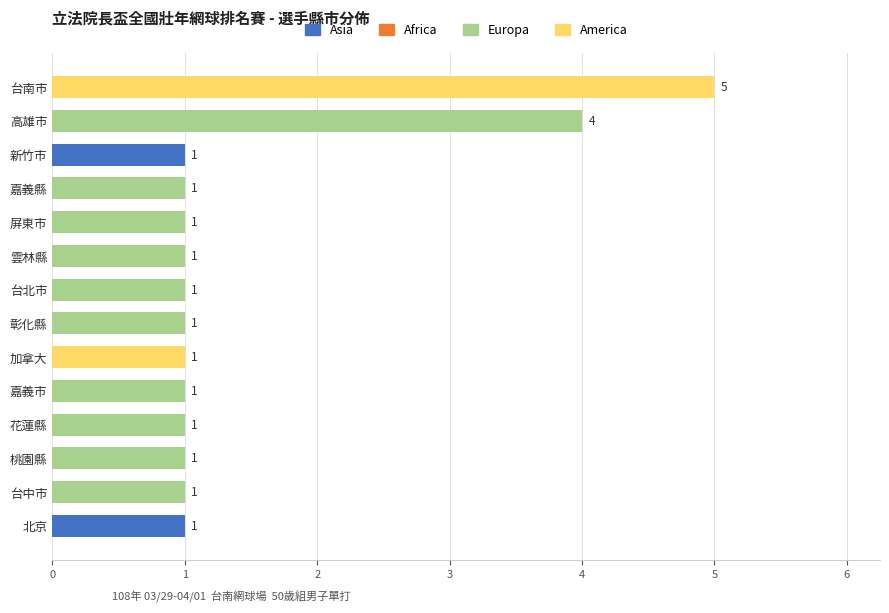

At which category is the sum across all series the highest?

台南市